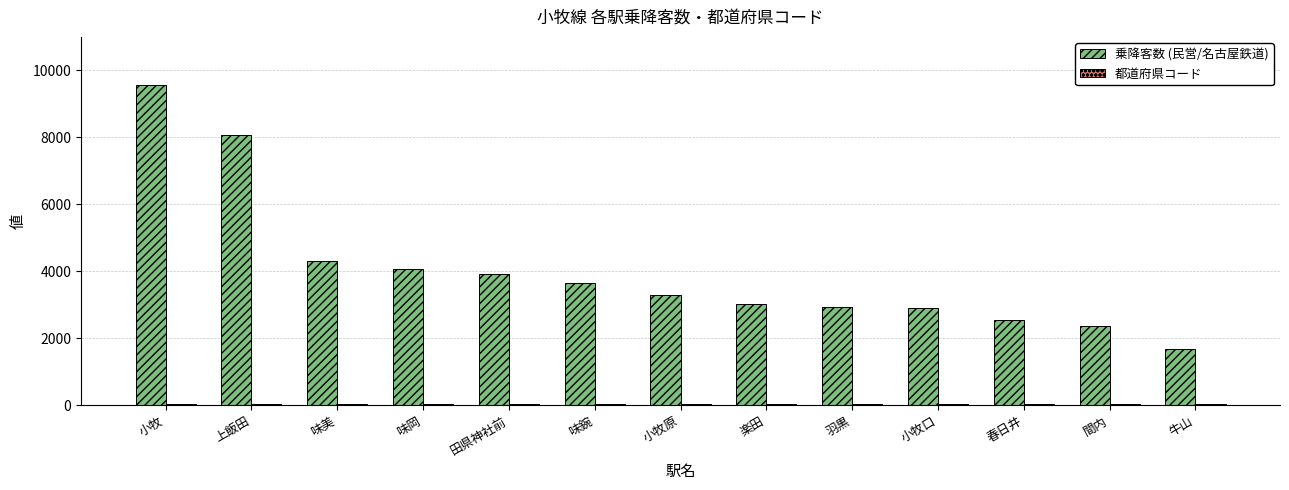

Between 味鋺 and 小牧原, which series saw the biggest shift?

乗降客数 (民営/名古屋鉄道)